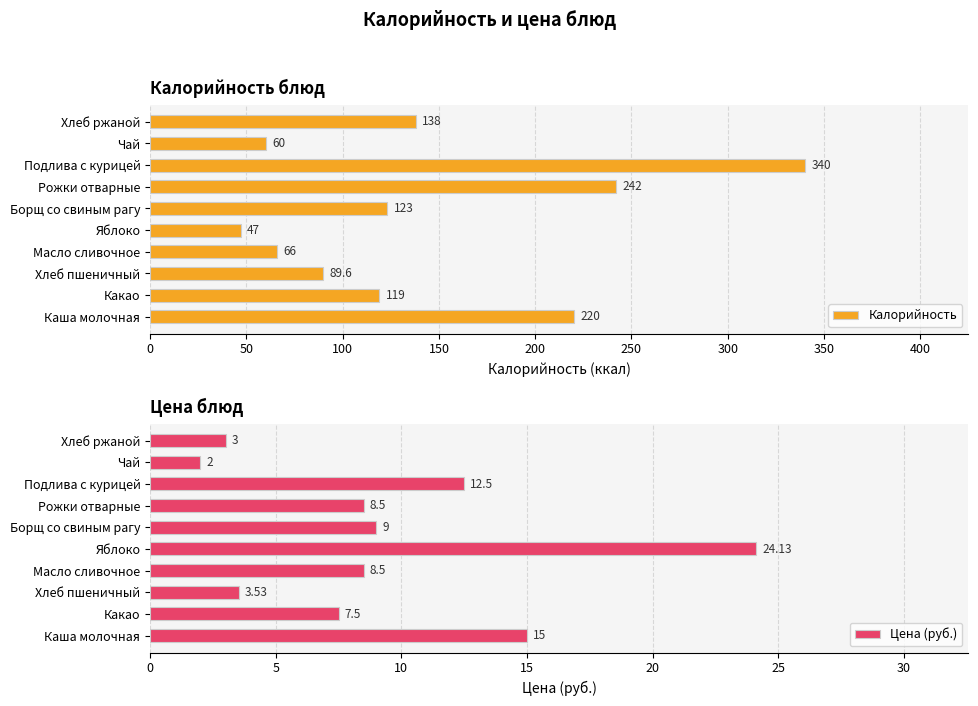

Rank the categories by Калорийность value from lowest to highest.

Яблоко, Чай, Масло сливочное, Хлеб пшеничный, Какао, Борщ со свиным рагу, Хлеб ржаной, Каша молочная, Рожки отварные, Подлива с курицей